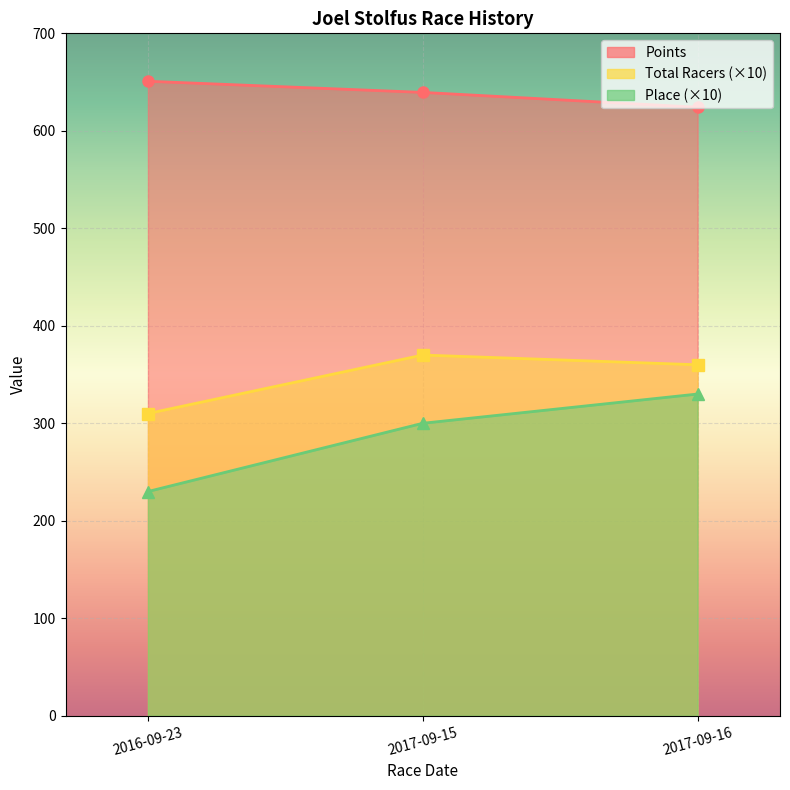

How many lines are shown in the chart?

3